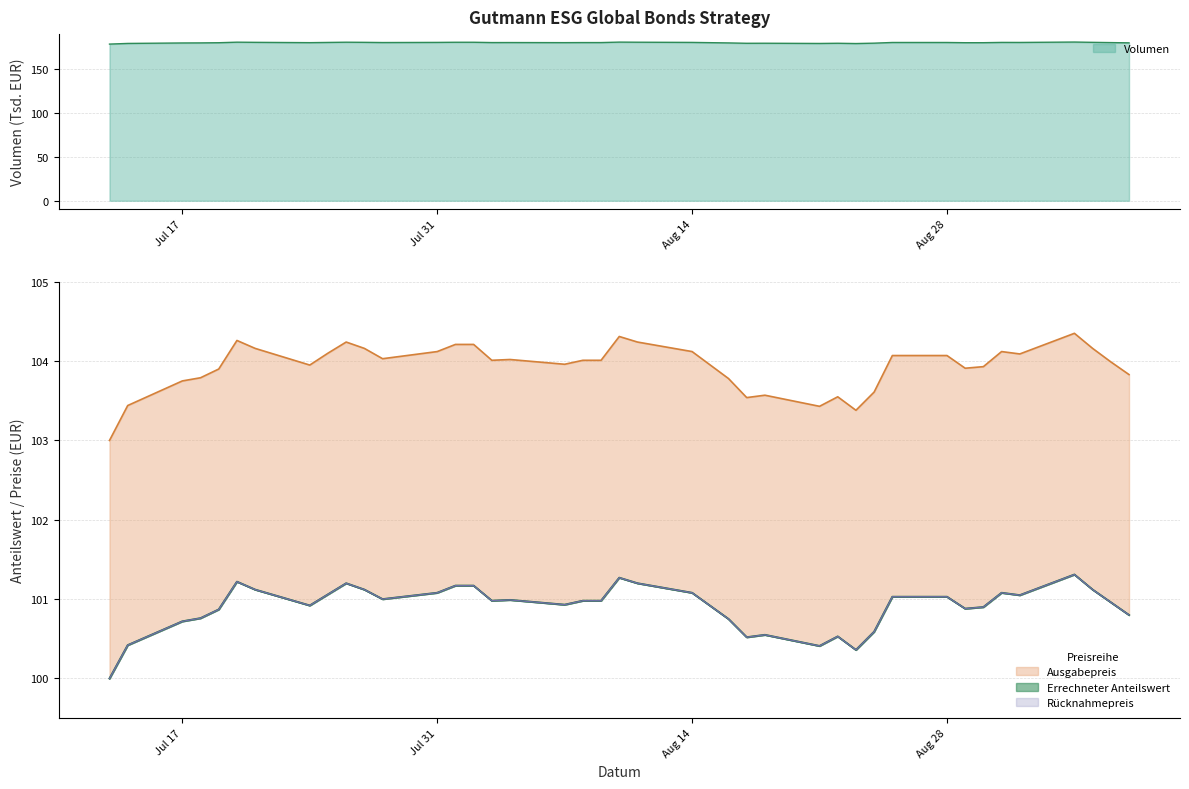

The Errechneter Anteilswert series shows 146.8 at 2023-08-03. True or false?

False